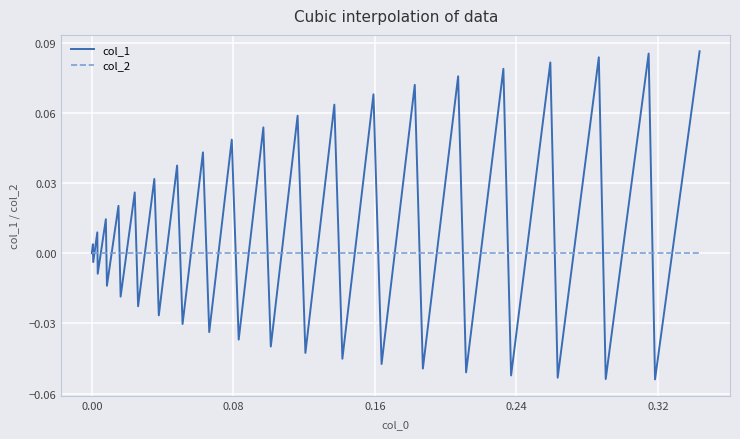

True or false: col_2 and col_1 cross at least once.

True